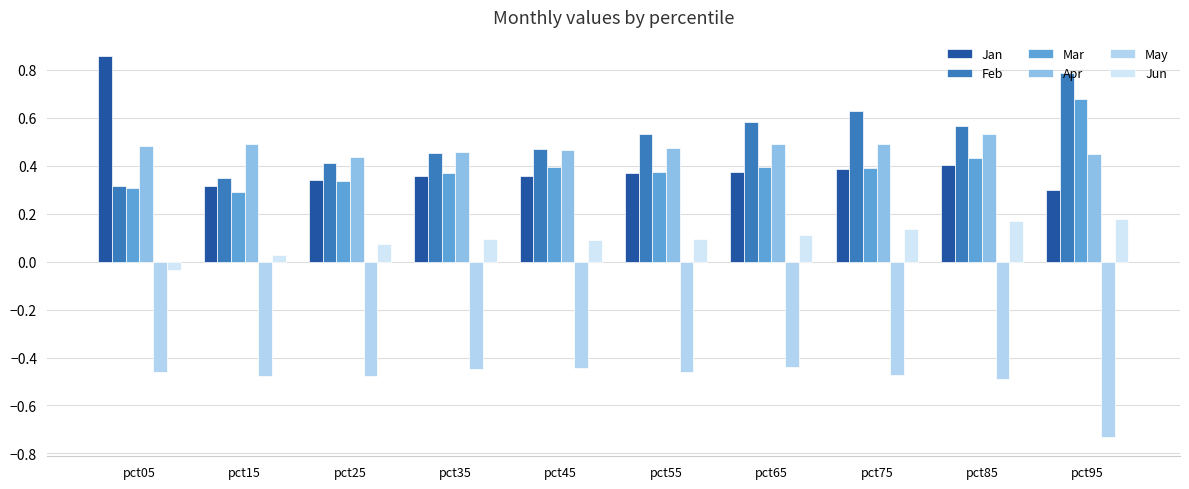

Rank the categories by Mar value from lowest to highest.

pct15, pct05, pct25, pct35, pct55, pct75, pct65, pct45, pct85, pct95